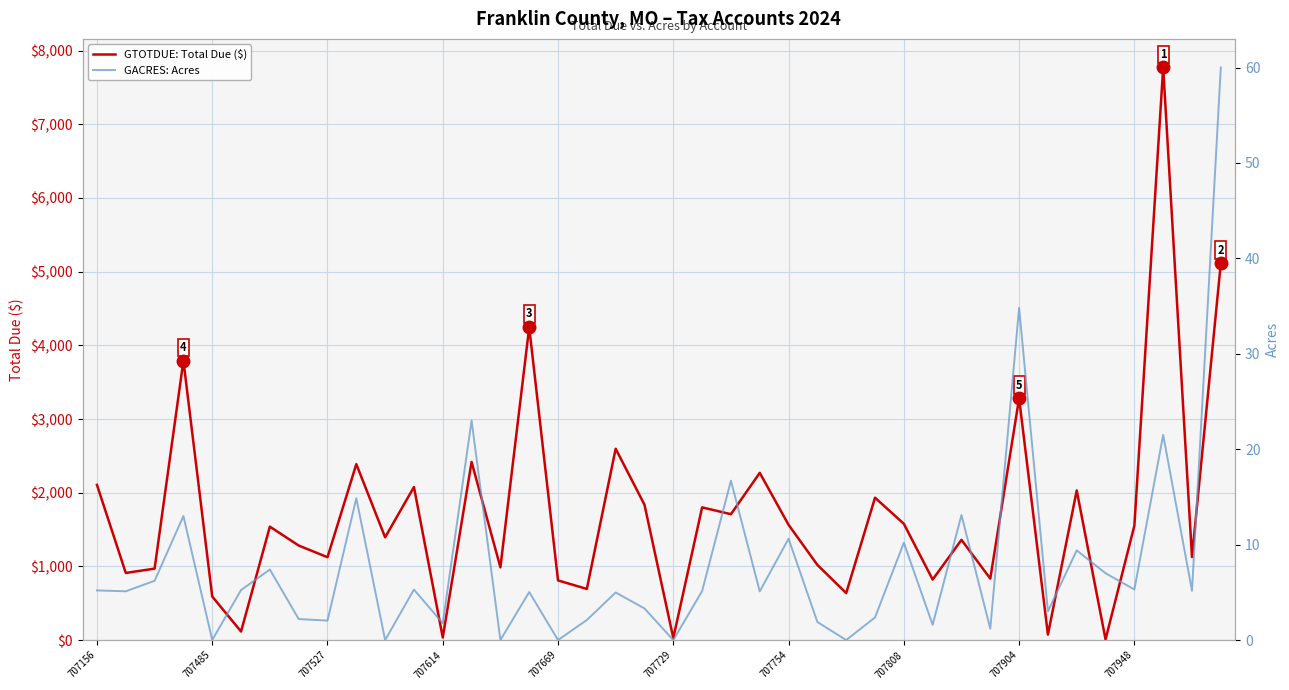

What is the sum of the GACRES: Acres values at 25 and 10?

1.9